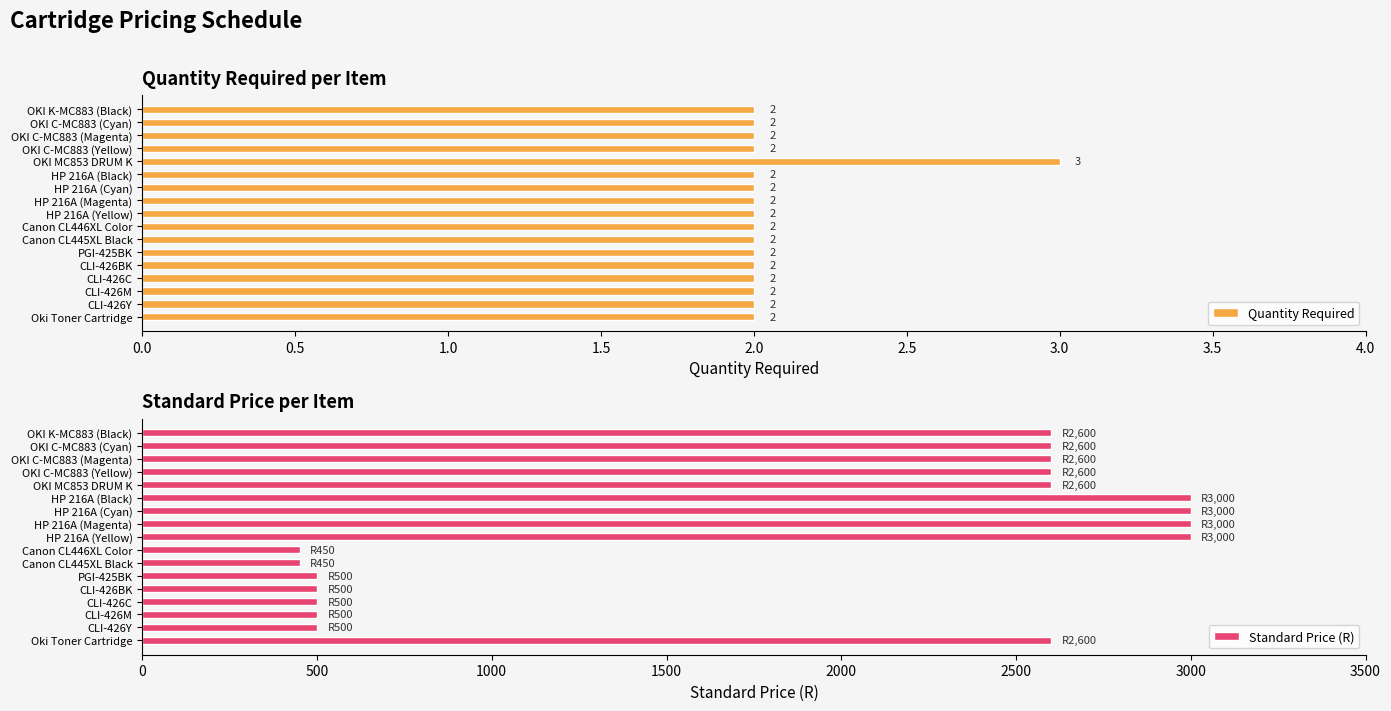

What is the highest value of the Quantity Required series?

3